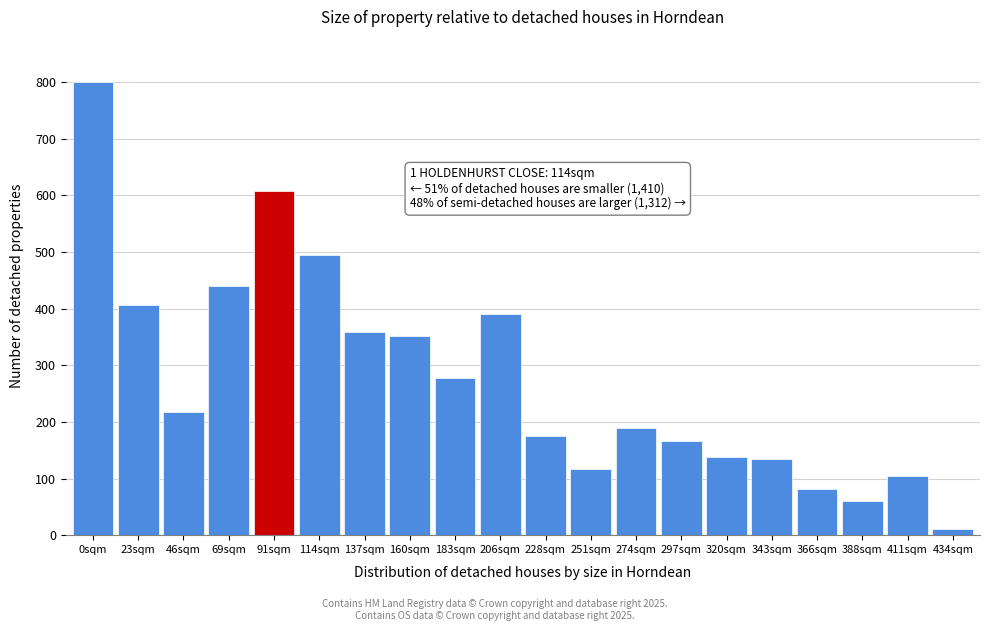

What is the label of the 5th bar from the left?

91sqm